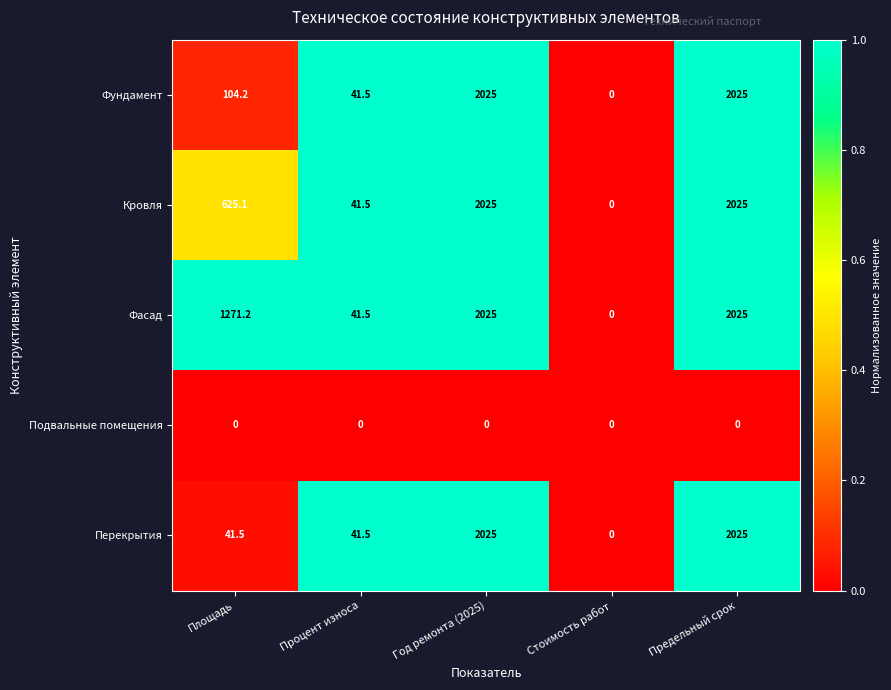

What is the difference between the highest and lowest values at Площадь?

1271.2